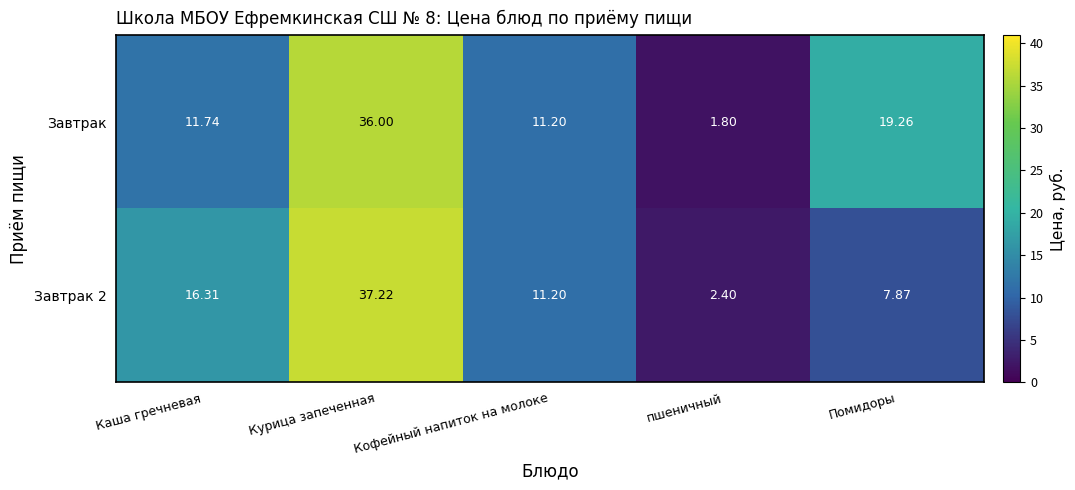

Is the value of Завтрак at Каша гречневая greater than the value of Завтрак 2 at Курица запеченная?

No